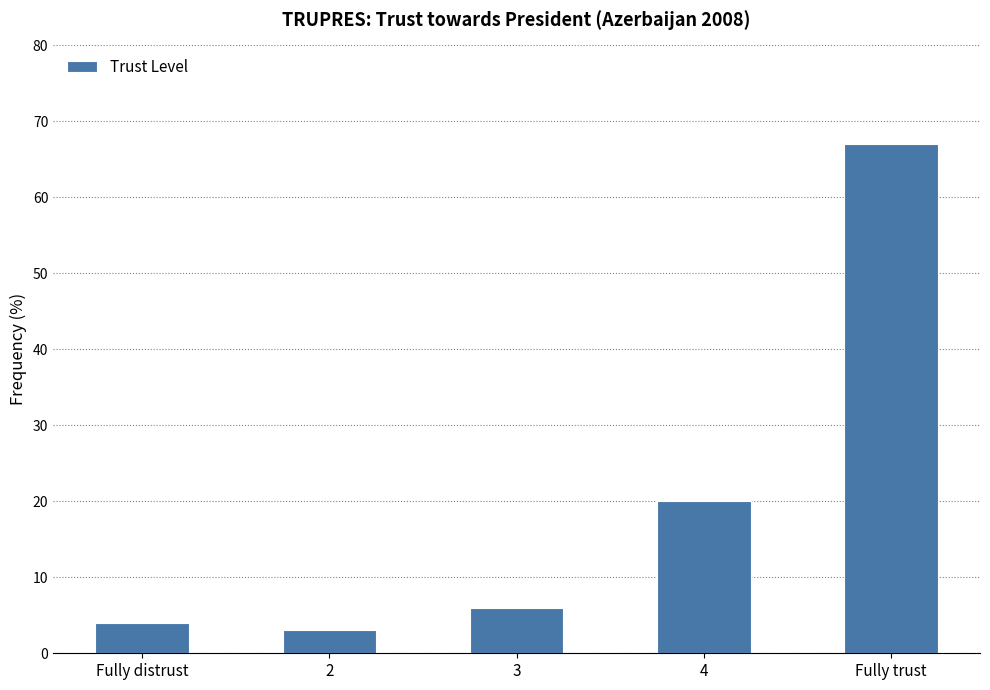

Which has a higher value, 3 or 4?

4